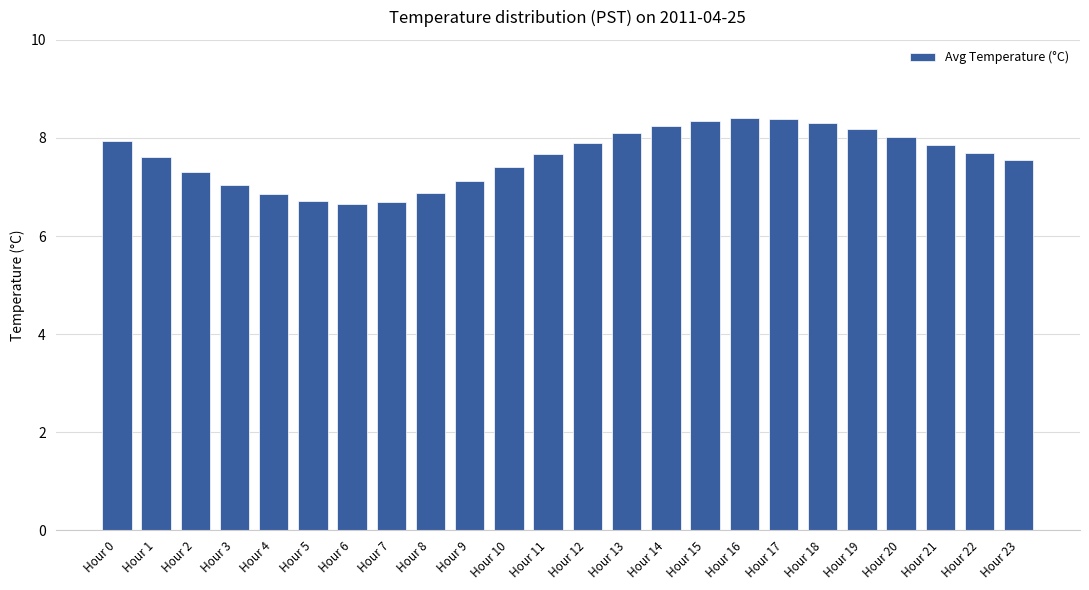

What is the change in value from Hour 9 to Hour 22?

+0.6